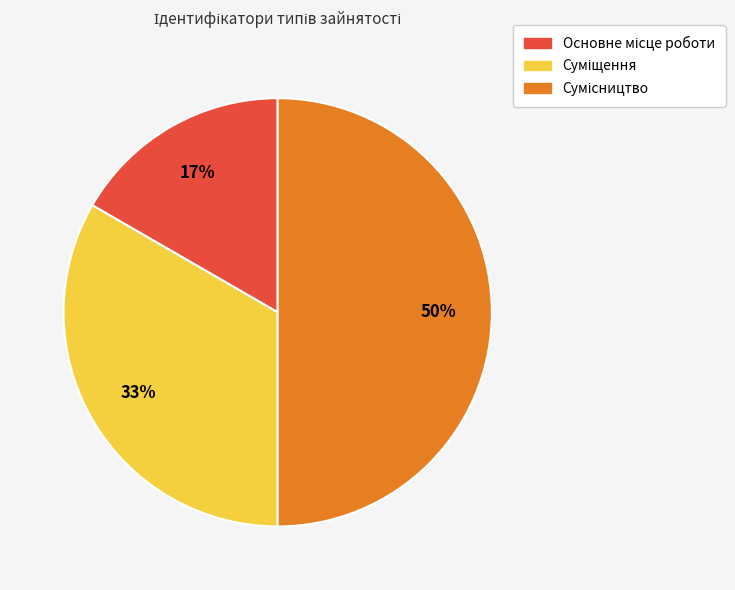

To the nearest percent, what is the difference between the largest and smallest slice percentages?

33%